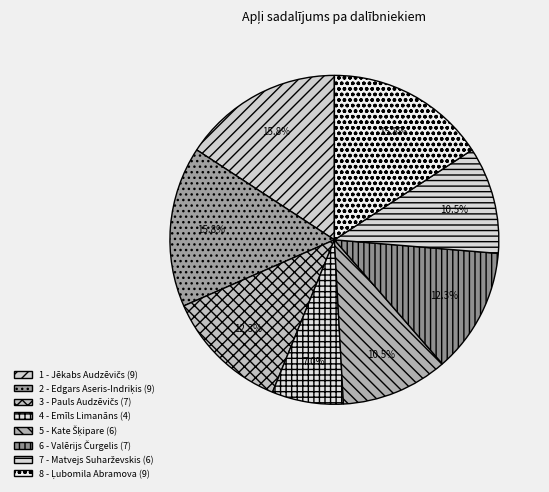

The 8 - Ļubomila Abramova slice represents 16% of the pie. True or false?

True